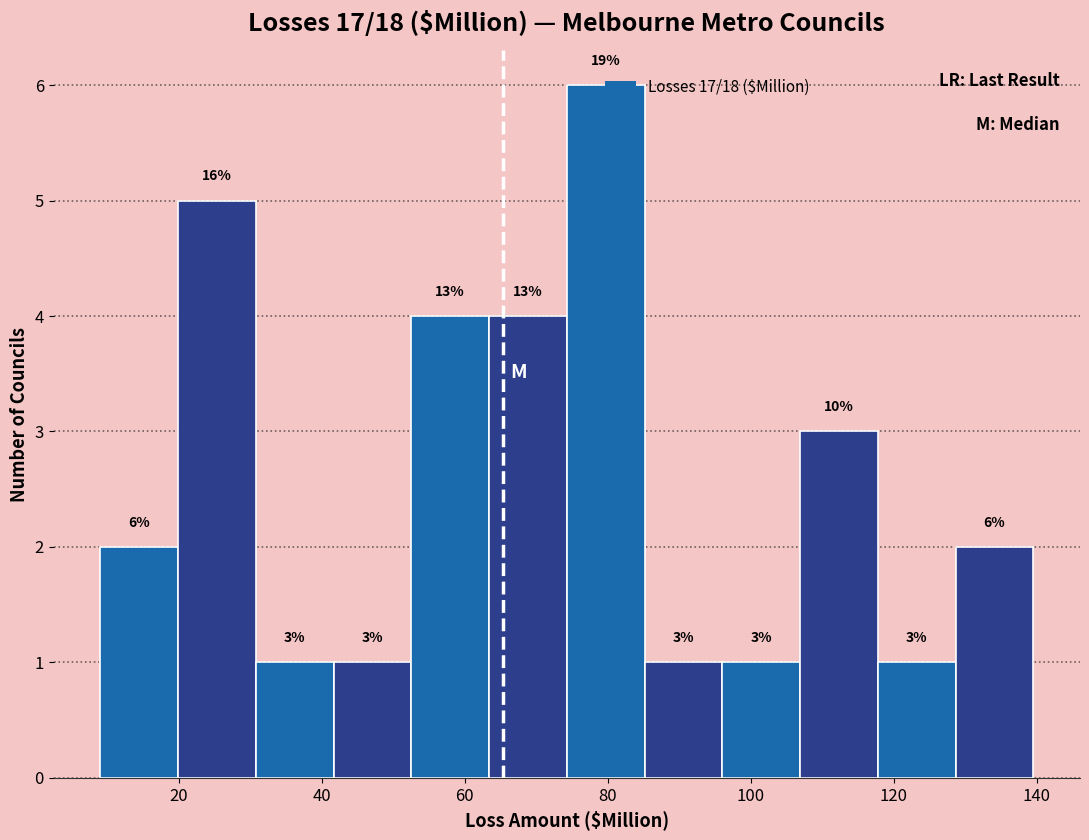

Over which range of the x-axis is the bar tallest?

74 to 86